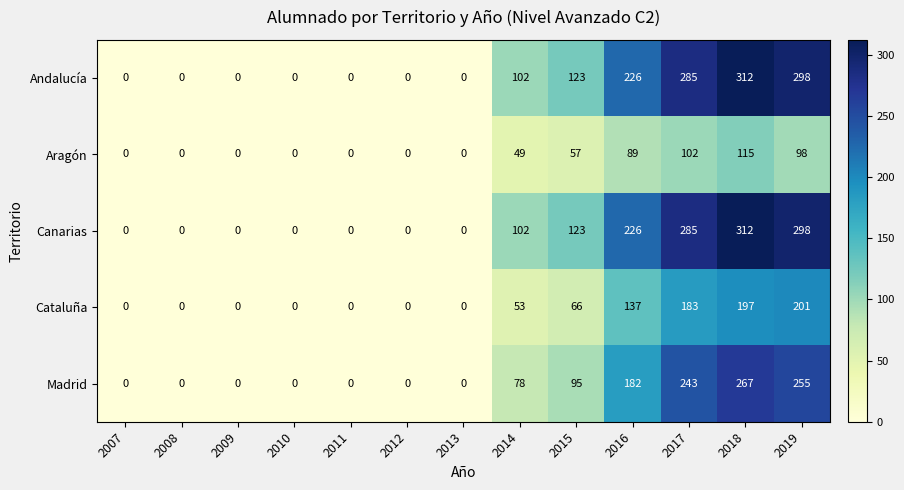

What is the total value across all series at 2016?

860